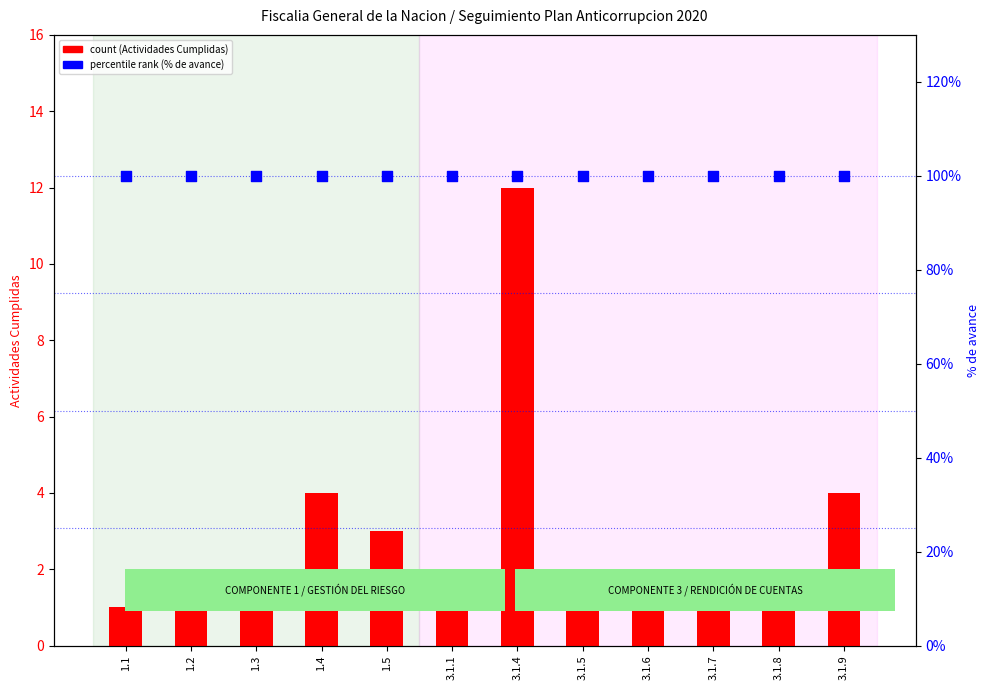

At how many categories does at least one series exceed 47?

12